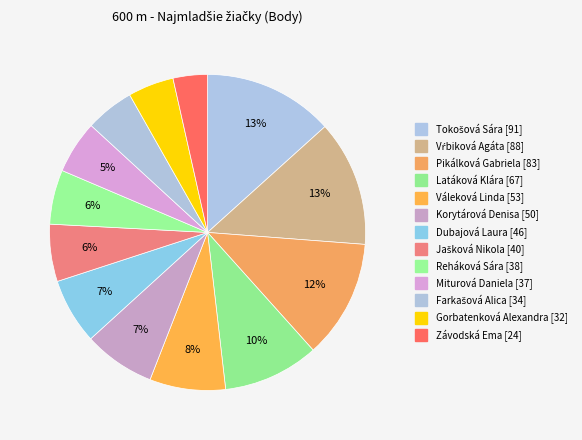

To the nearest percent, what percentage of the pie is Dubajová Laura?

7%